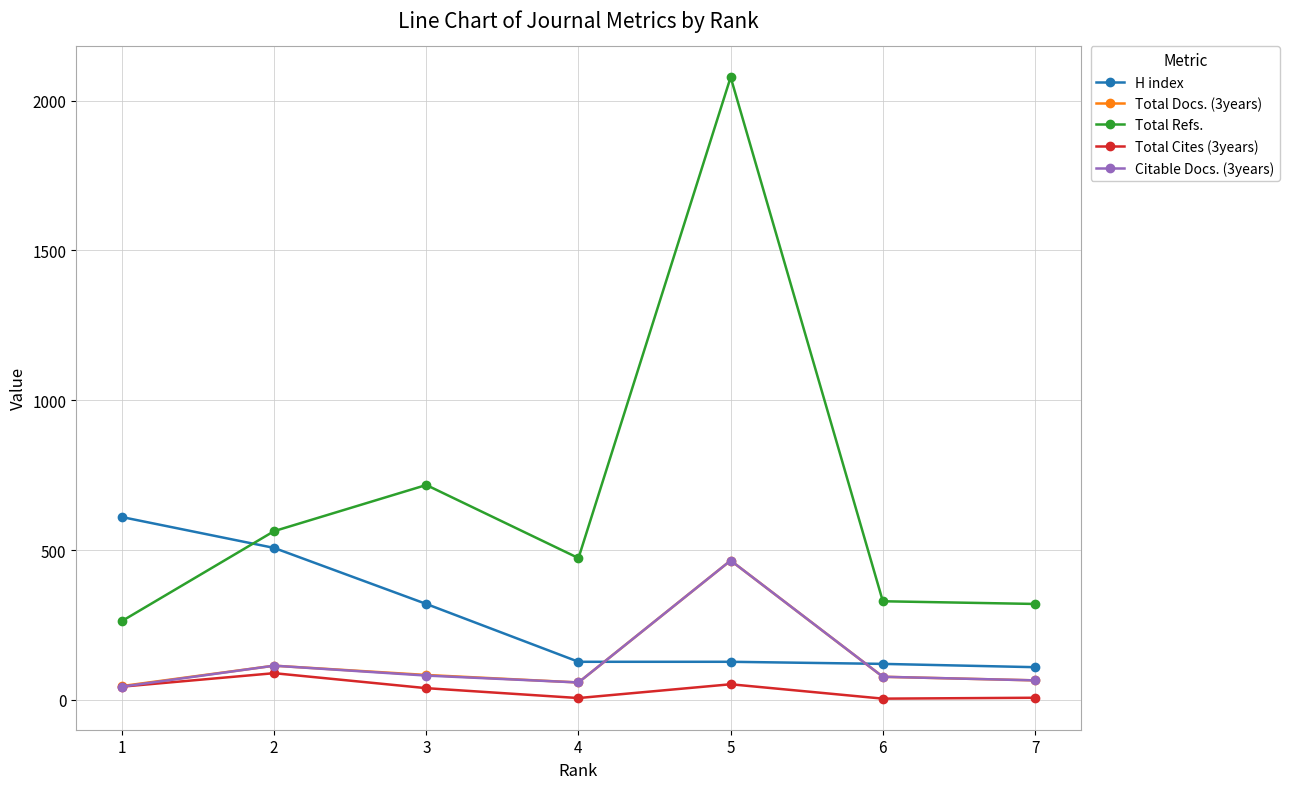

How many lines are shown in the chart?

5